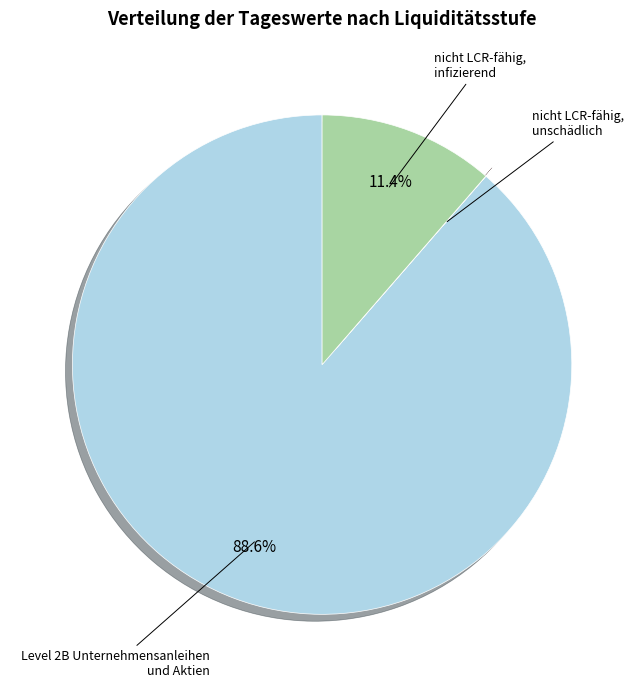

Is there a majority slice in this chart?

Yes